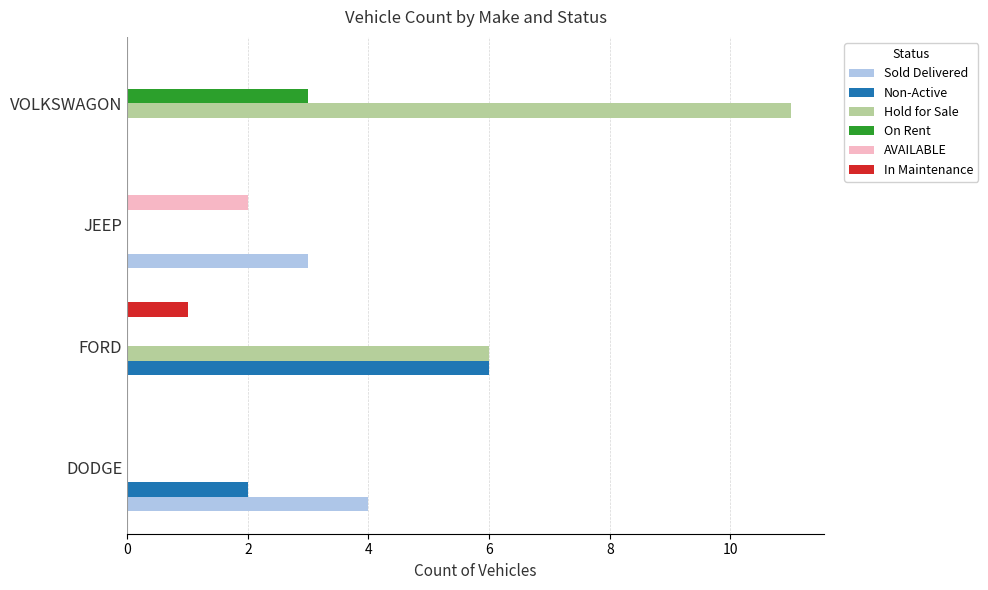

Is the value of Non-Active at FORD greater than the value of On Rent at FORD?

Yes